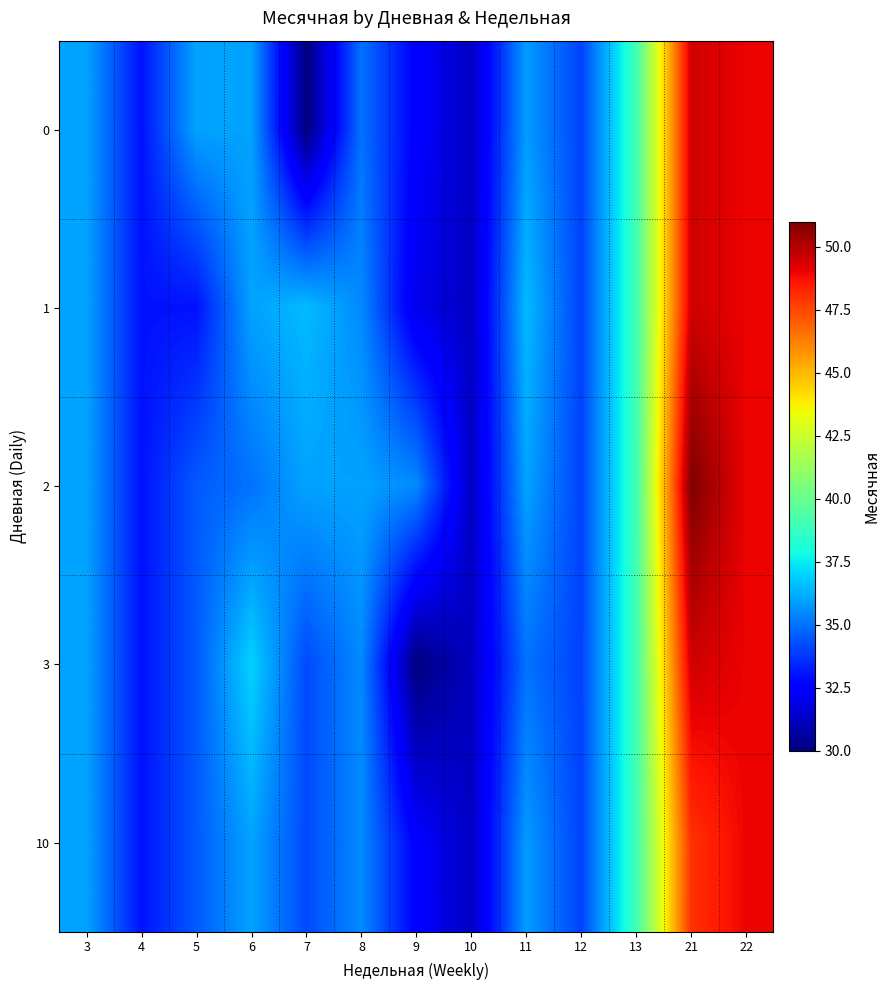

Which series has the largest total across all categories?

2